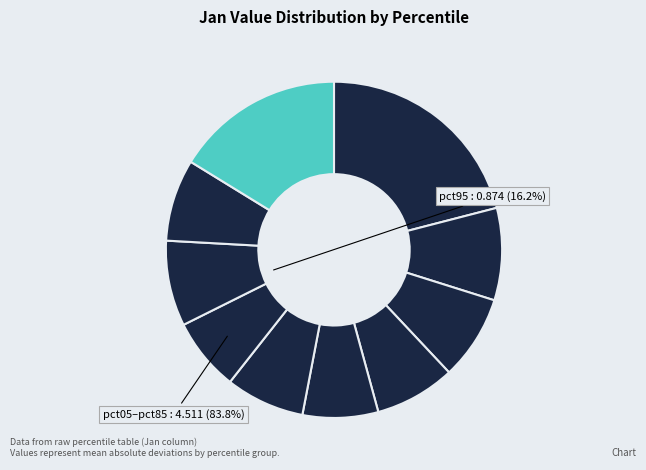

To the nearest percent, what is the average slice percentage?

10%